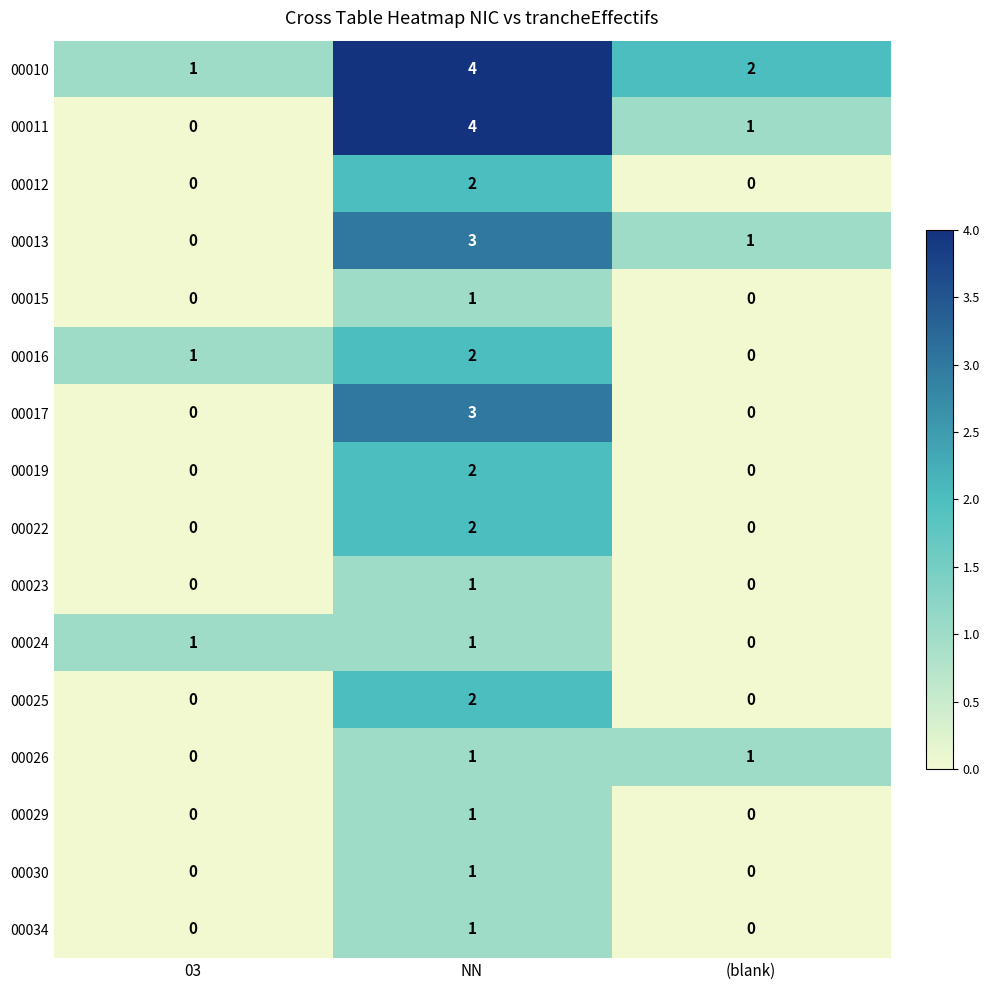

True or false: 00023 has a value of 0 at (blank).

True